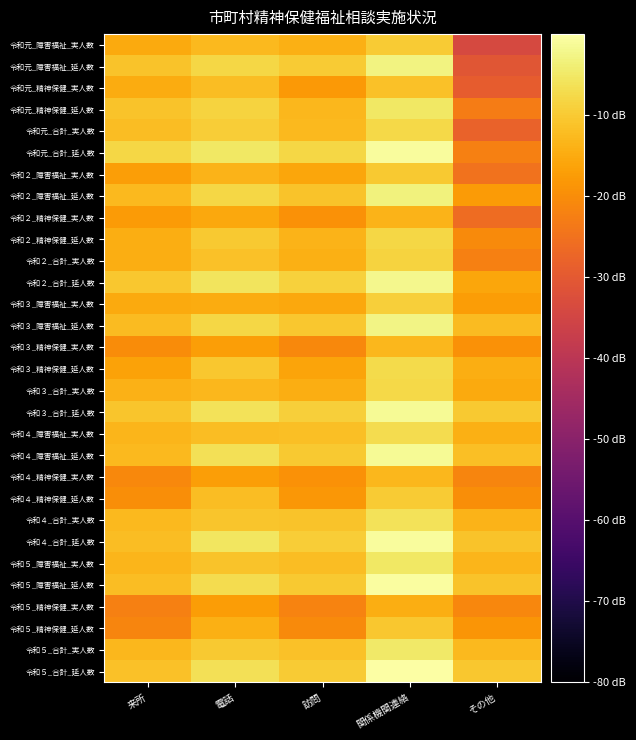

Between 電話 and 訪問, which is larger?

電話